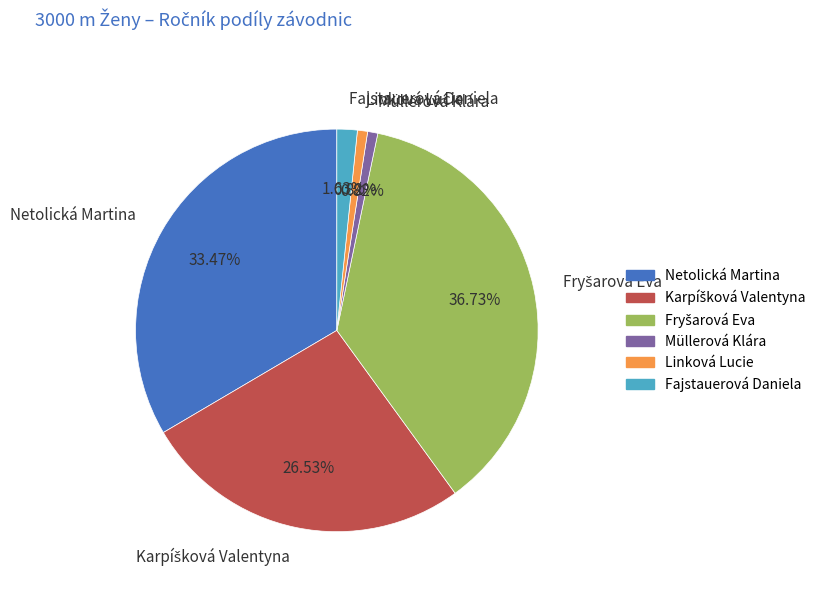

How many slices are in this pie chart?

6